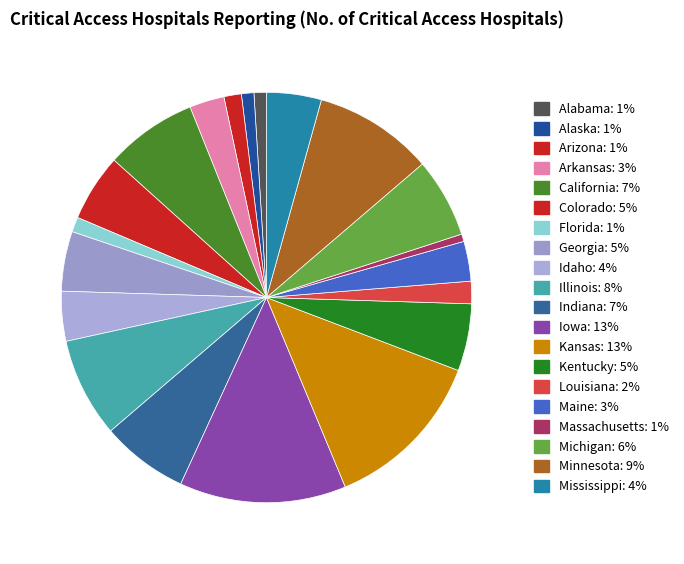

Which category has the biggest portion of the pie?

Iowa